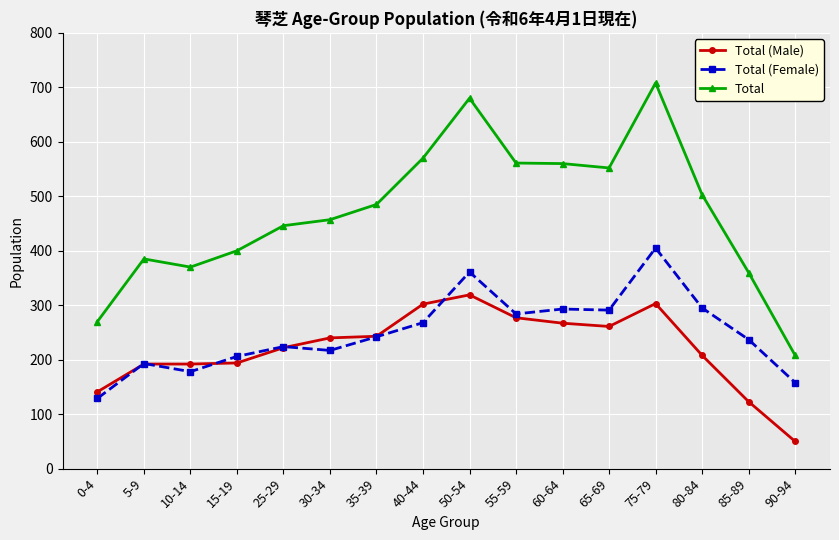

Is the value of Total (Female) at 25-29 greater than the value of Total (Male) at 80-84?

Yes